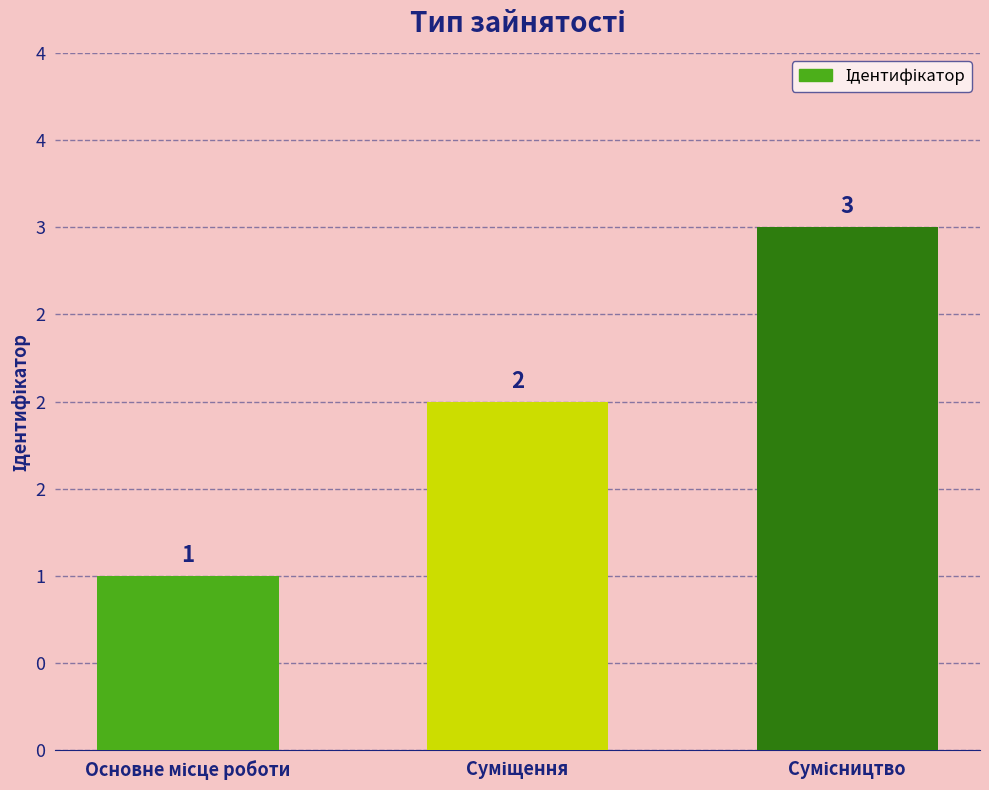

Does the chart contain any negative values?

No